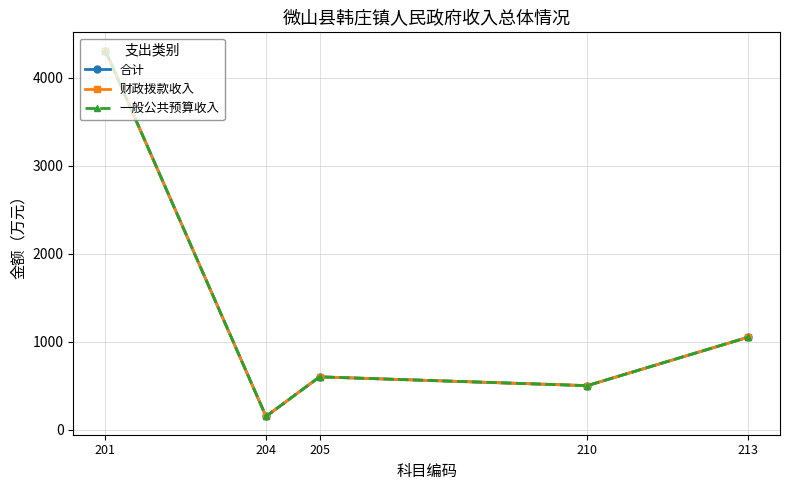

True or false: 一般公共预算收入 and 合计 intersect in this chart.

False